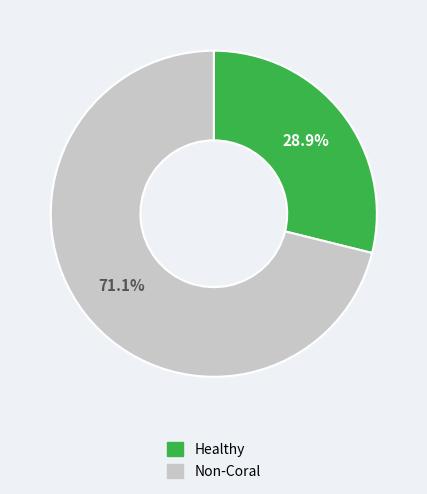

To the nearest percent, what is the average slice percentage?

50%